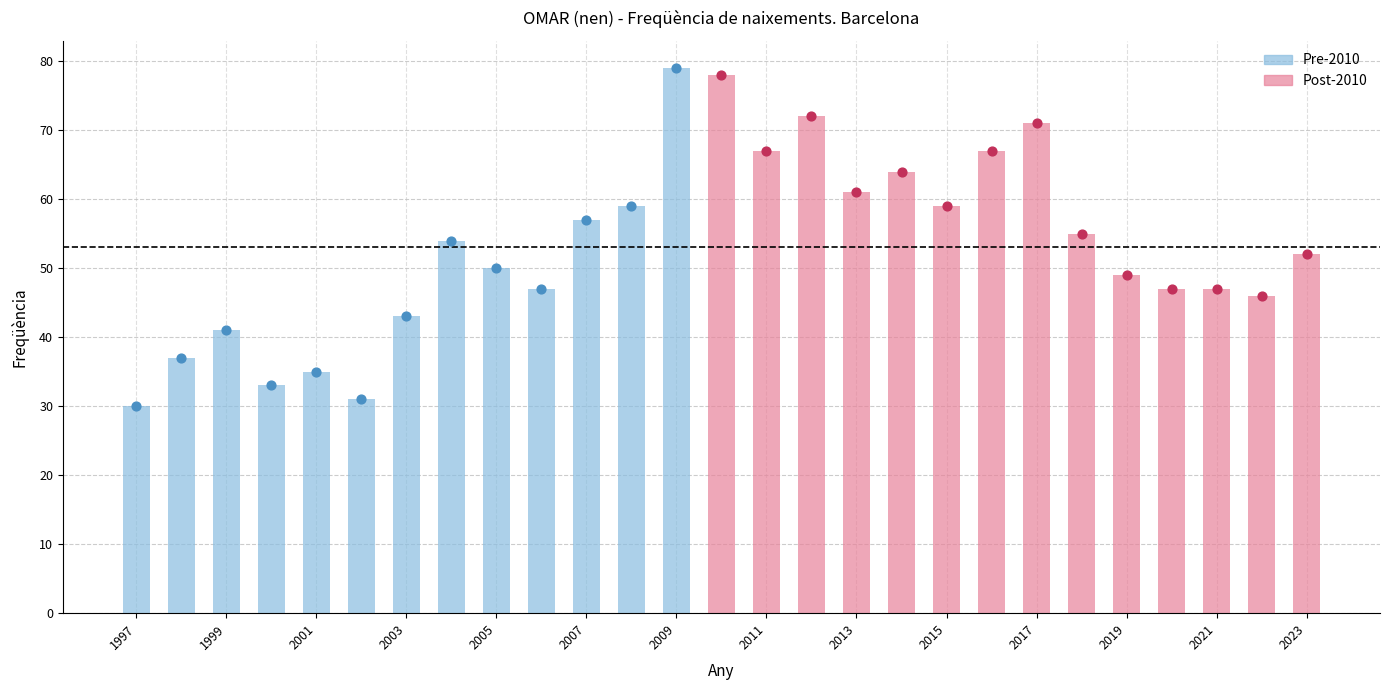

Which has a higher value, 2003 or 1997?

2003